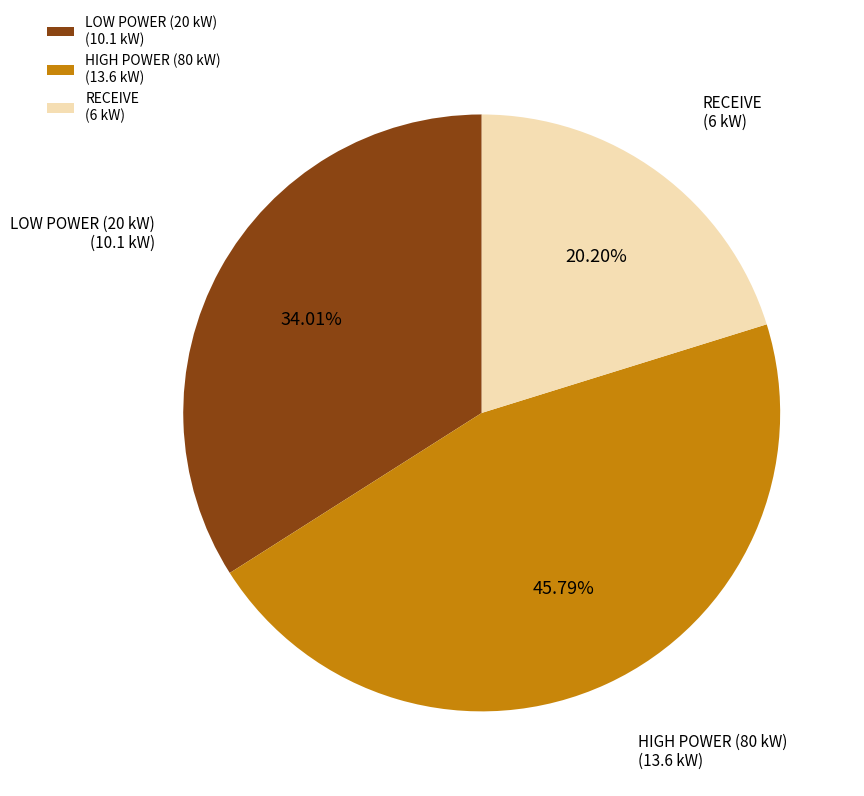

To the nearest percent, what is the combined percentage of LOW POWER (20 kW) and HIGH POWER (80 kW)?

80%